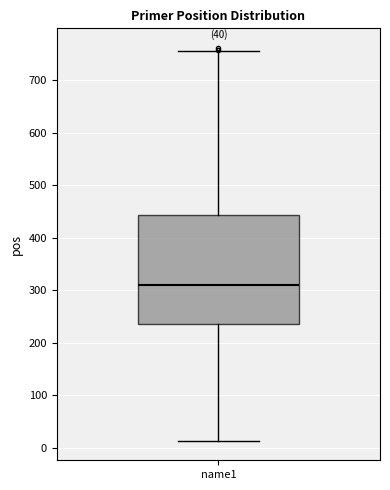

Where does the median line of the box for name1 sit on the y-axis? The values are not printed on the chart, so give them approximately, as read against the axis.

310